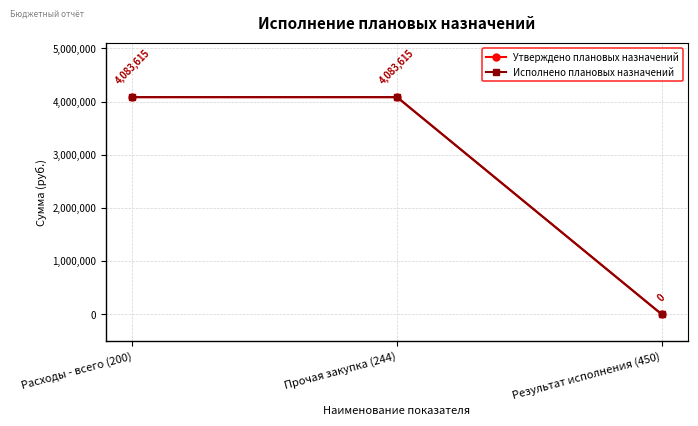

Reading right to left, transcribe all the data shown in this chart.

Утверждено плановых назначений: 0.0	4083614.8	4083614.8
Исполнено плановых назначений: 0.0	4083614.8	4083614.8